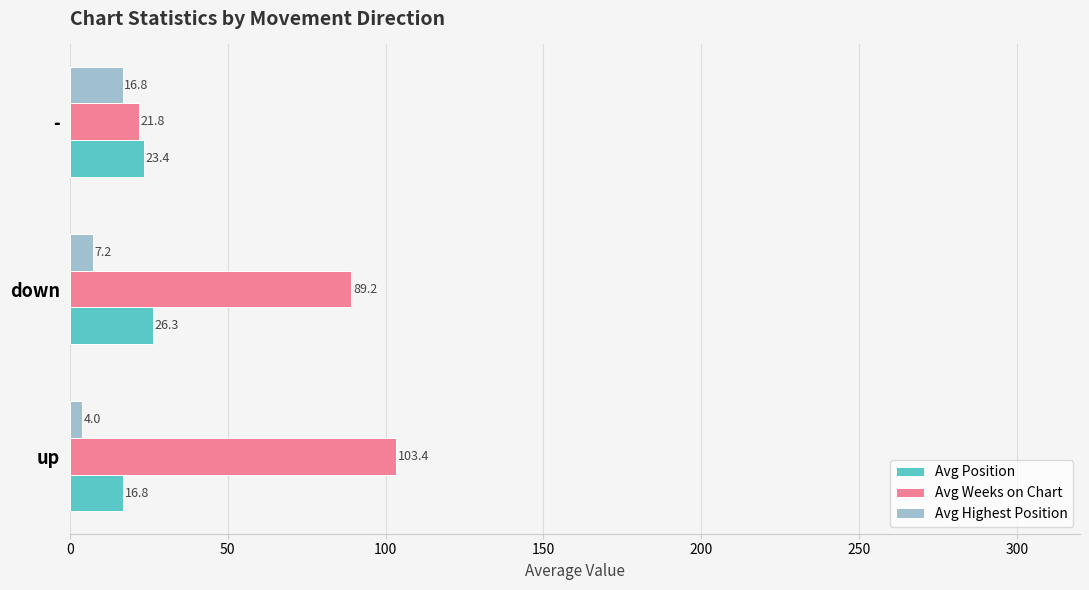

What is the difference between the Avg Weeks on Chart values at up and down?

14.2